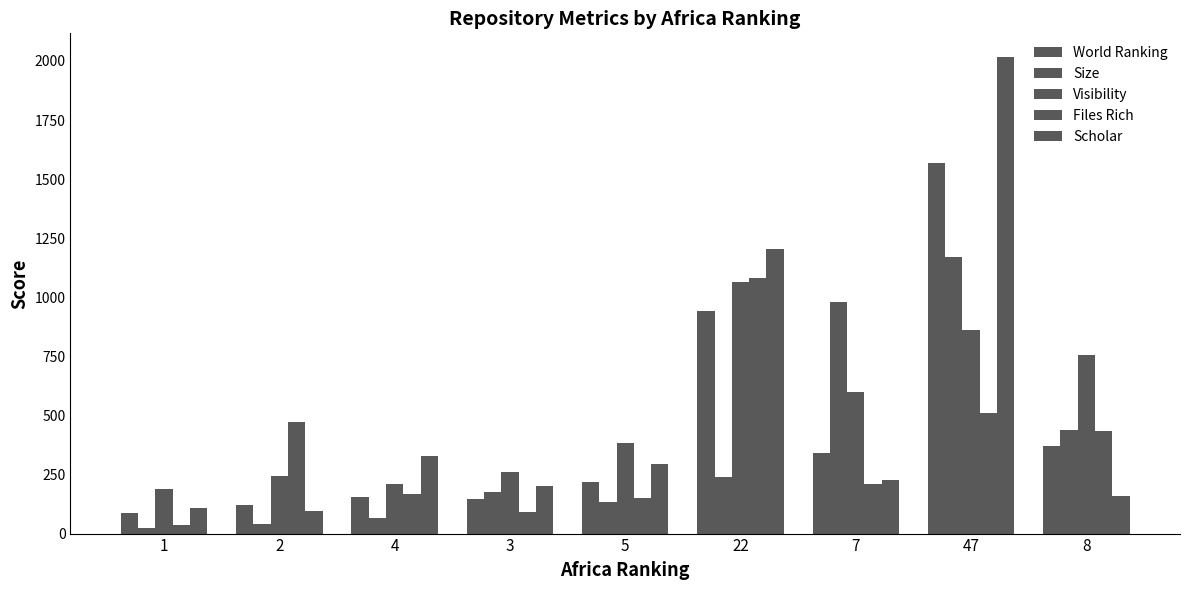

List the labels in order of Files Rich value, largest first.

22, 47, 2, 8, 7, 4, 5, 3, 1